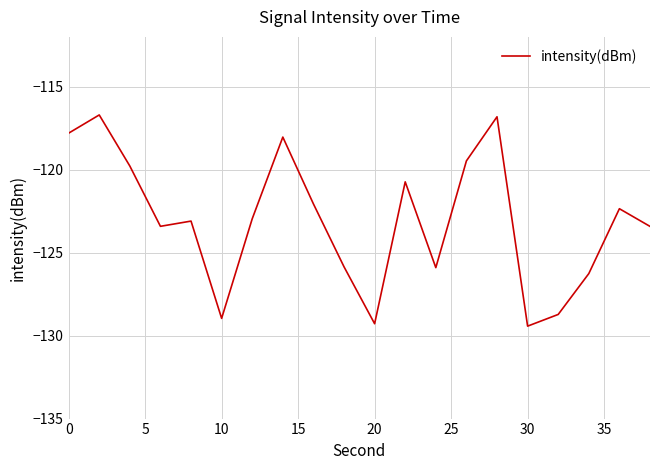

What is the smallest value displayed?

-129.4